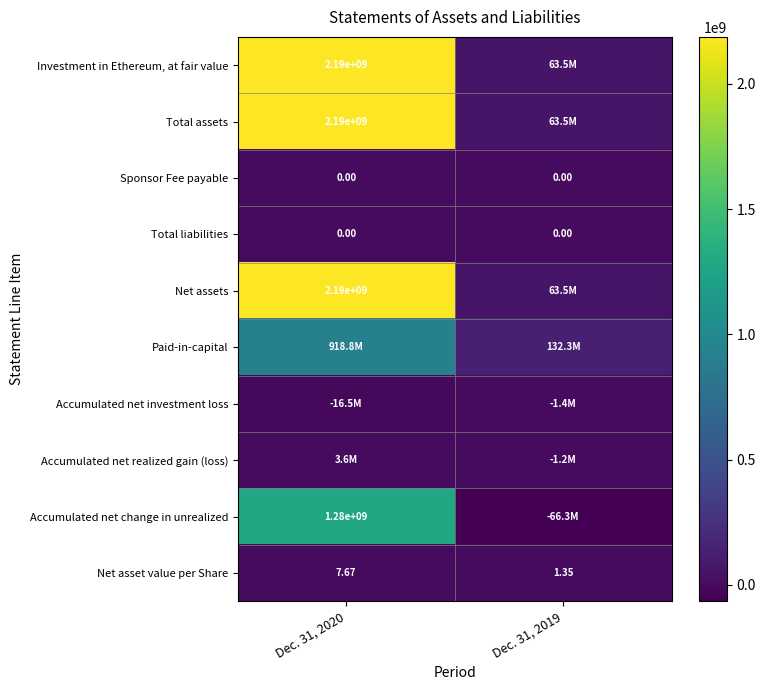

Which series has the largest total across all categories?

Investment in Ethereum, at fair value